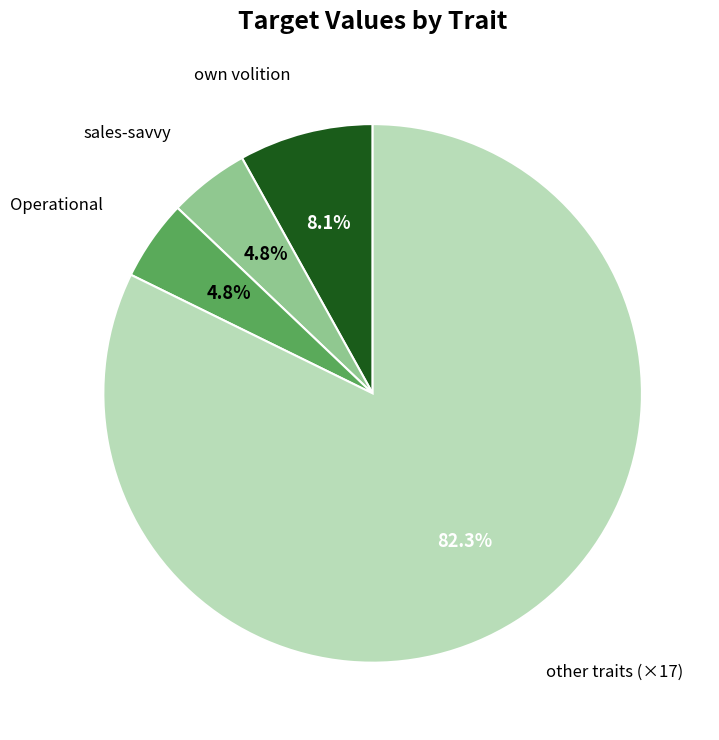

To the nearest percent, what is the average slice percentage?

25%